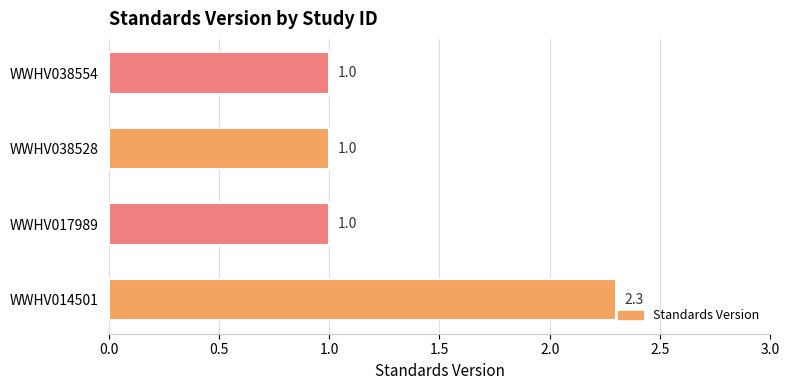

What is the sum of the values at WWHV017989 and WWHV038554?

2.0